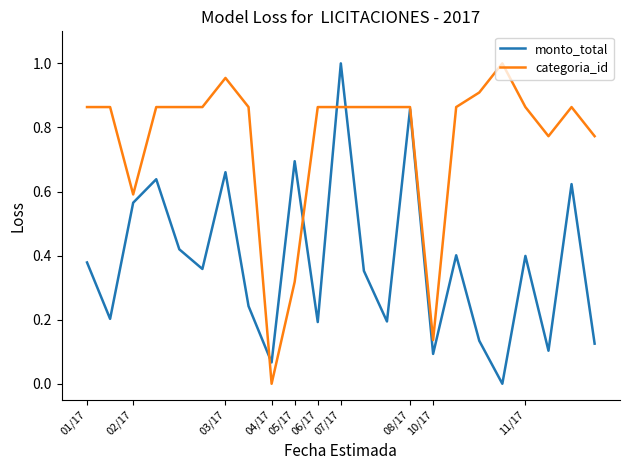

How many series are shown in this chart?

2